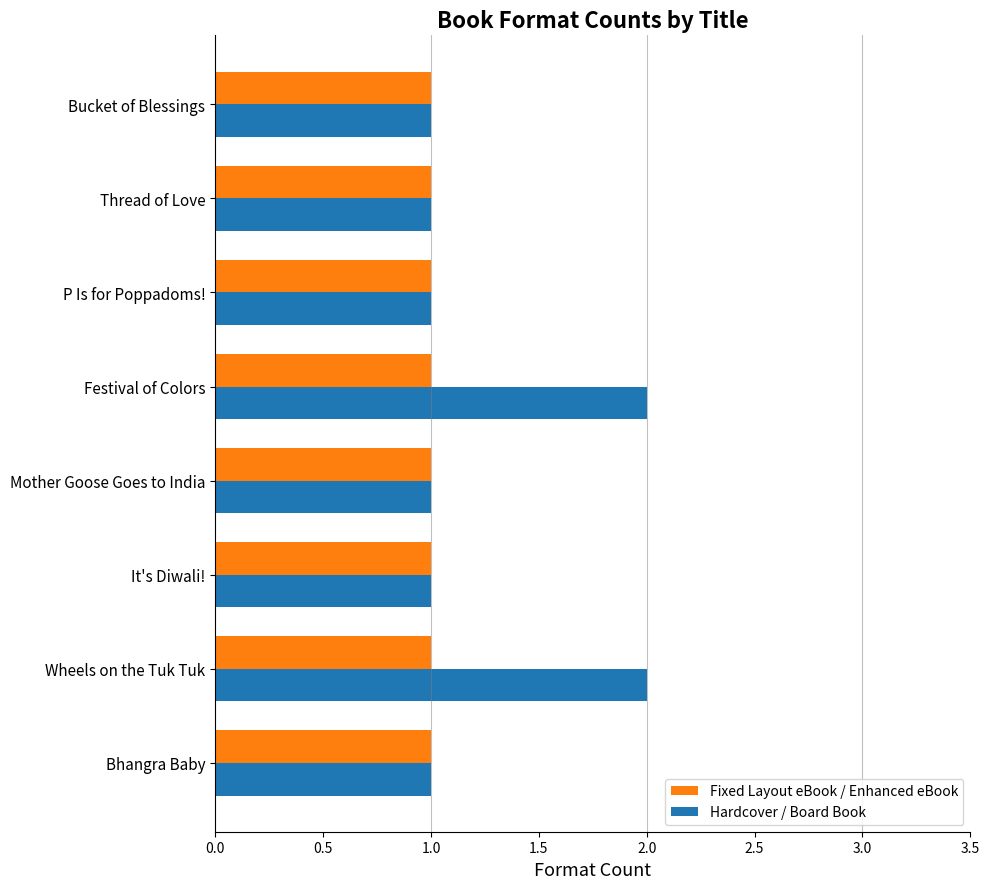

List the series in order of their peak value, lowest first.

Fixed Layout eBook / Enhanced eBook, Hardcover / Board Book